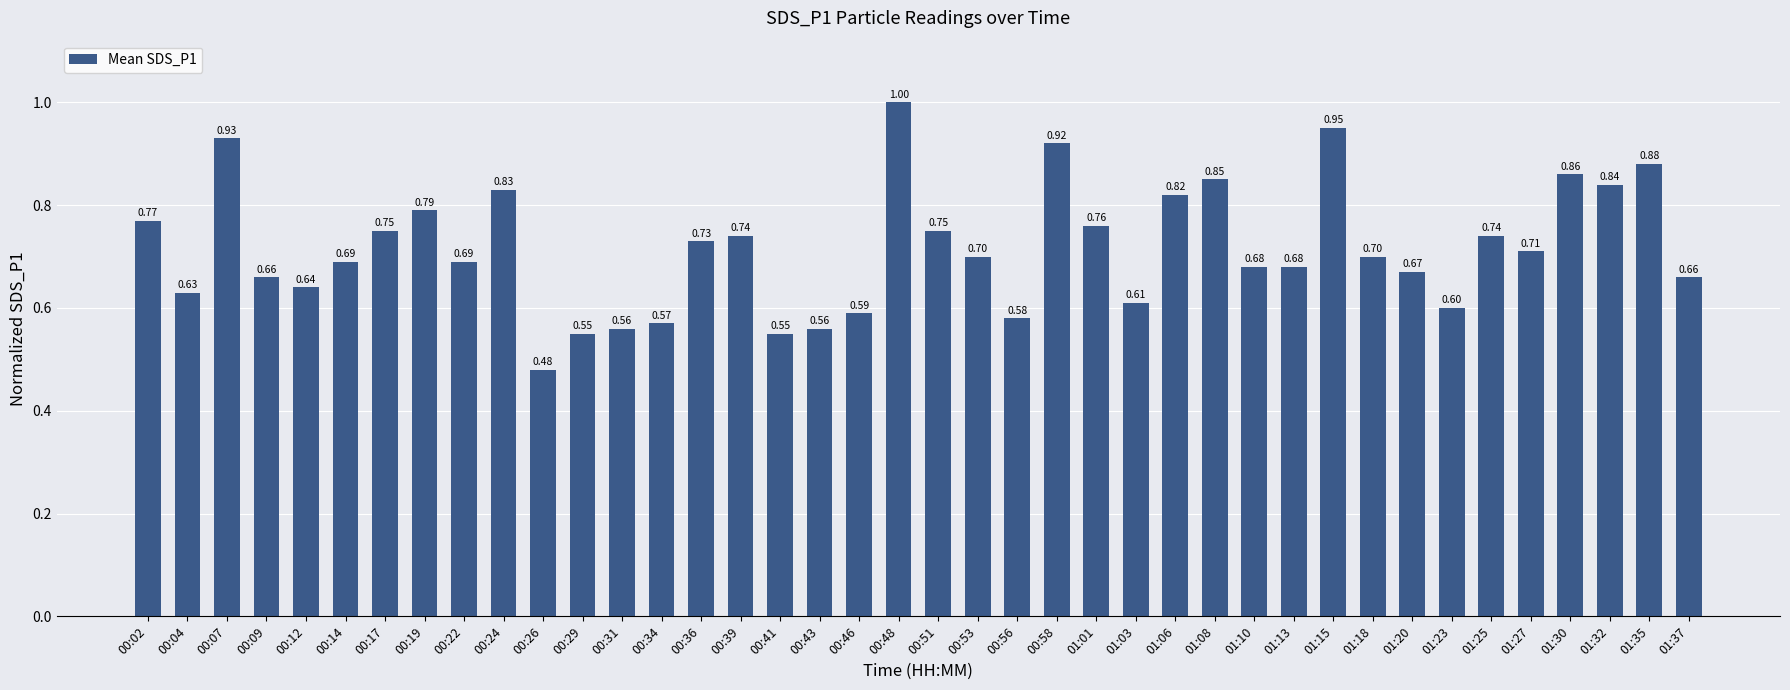

Which has a higher value, 01:30 or 00:19?

01:30